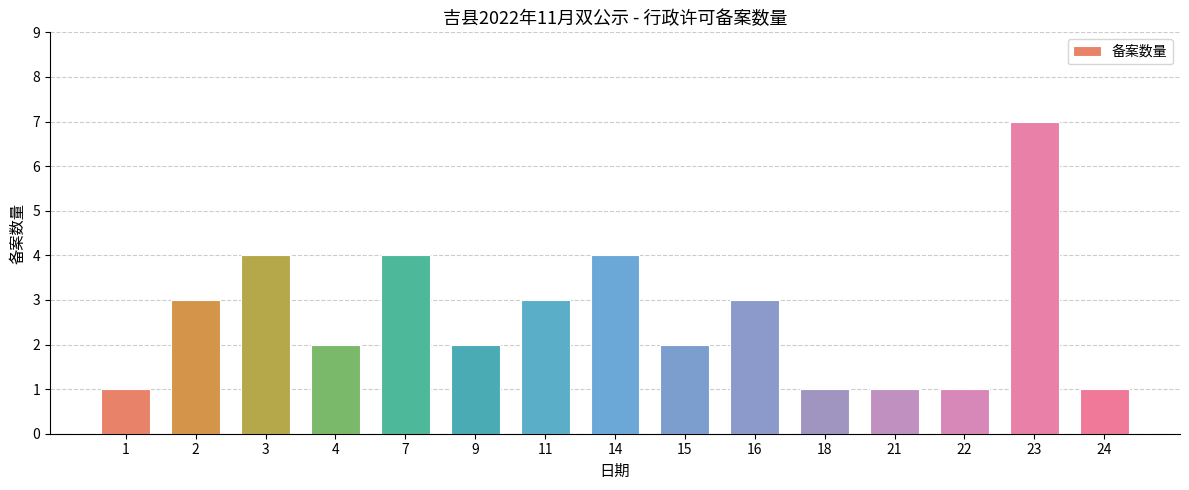

Reading right to left, what are all the values shown in this chart?

1	7	1	1	1	3	2	4	3	2	4	2	4	3	1